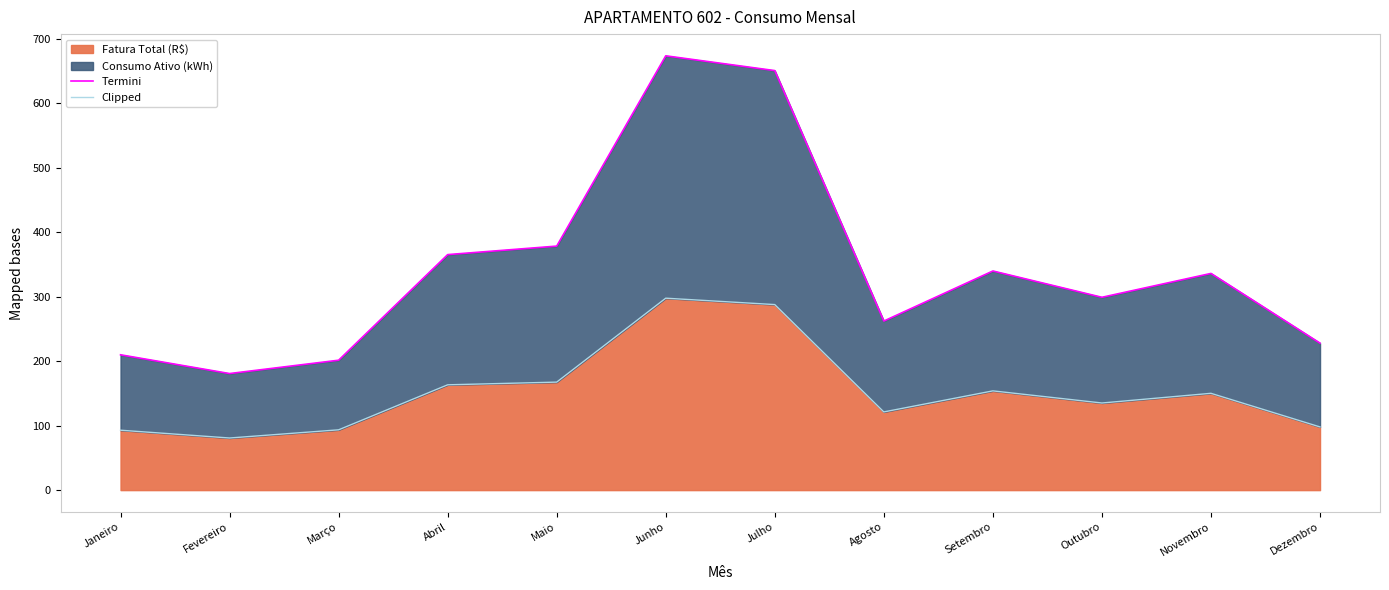

At which label is Termini closest to 427?

Maio